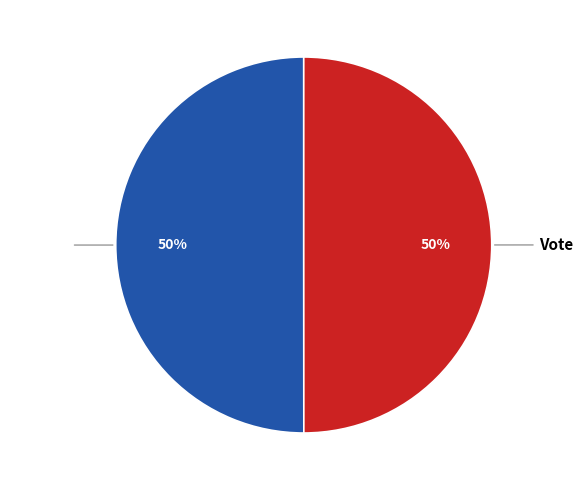

To the nearest percent, what percentage of the pie is Vote?

50%